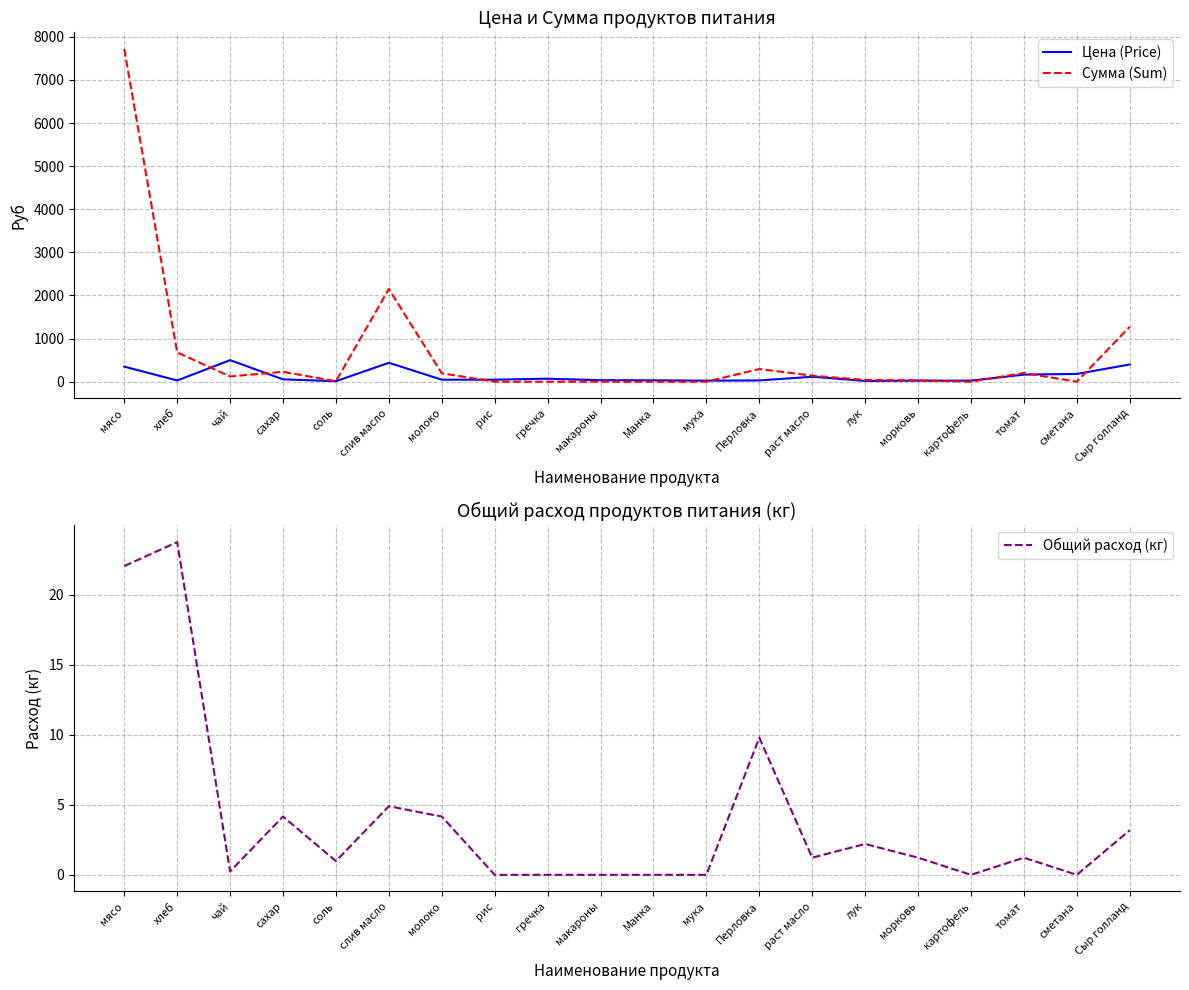

In Общий расход (кг), how many points are higher than both neighbors (excluding endpoints)?

6